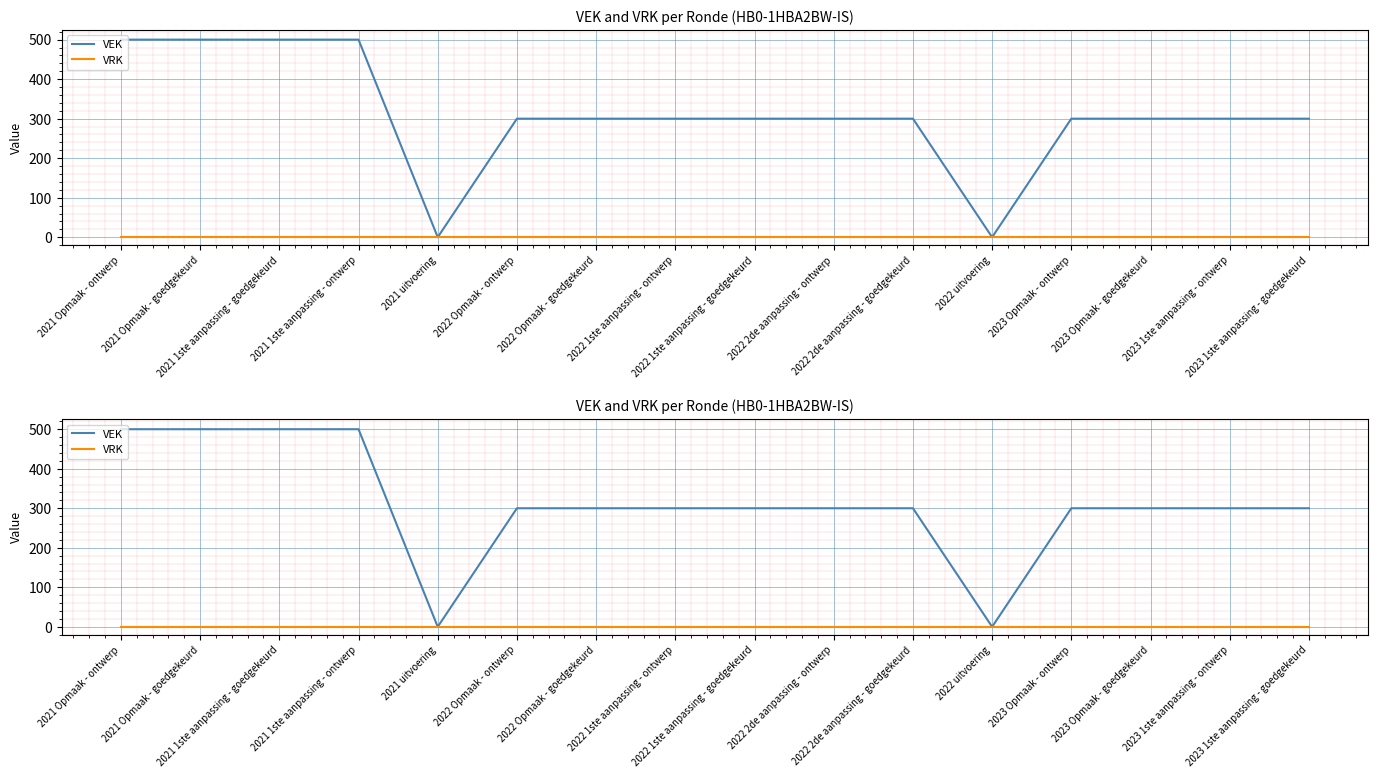

Reading left to right, transcribe all the data shown in this chart.

VEK: 500	500	500	500	0	300	300	300	300	300	300	0	300	300	300	300
VRK: 0	0	0	0	0	0	0	0	0	0	0	0	0	0	0	0